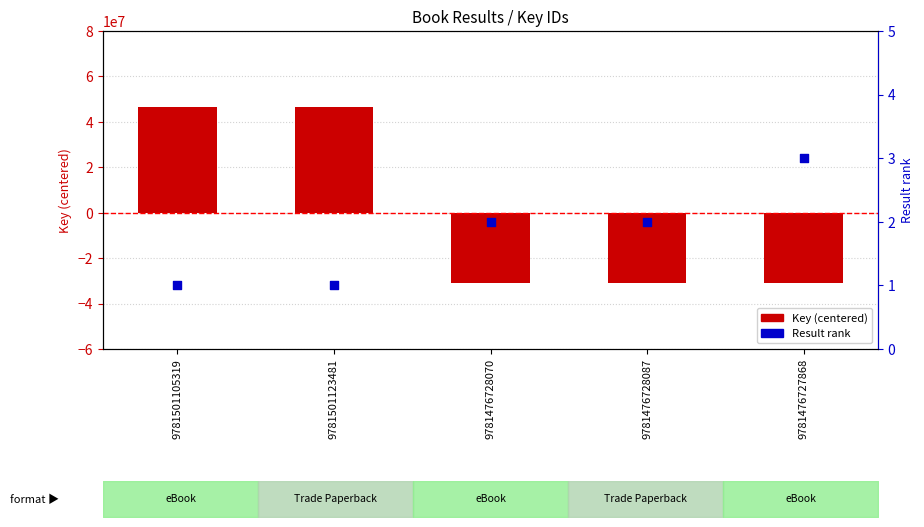

Is the value of Result at 9781501105319 greater than the value of Key (centered) at 9781476728070?

Yes